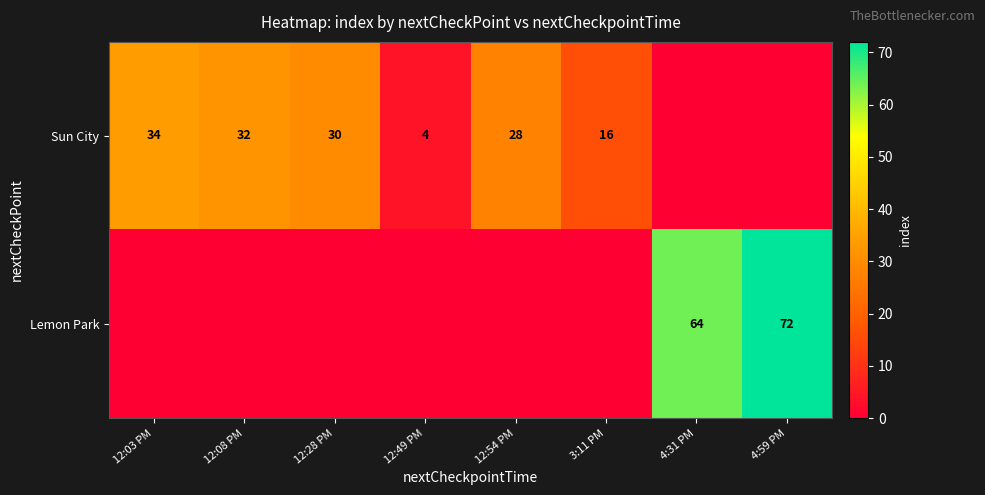

The Sun City series shows 22 at 3:11 PM. True or false?

False